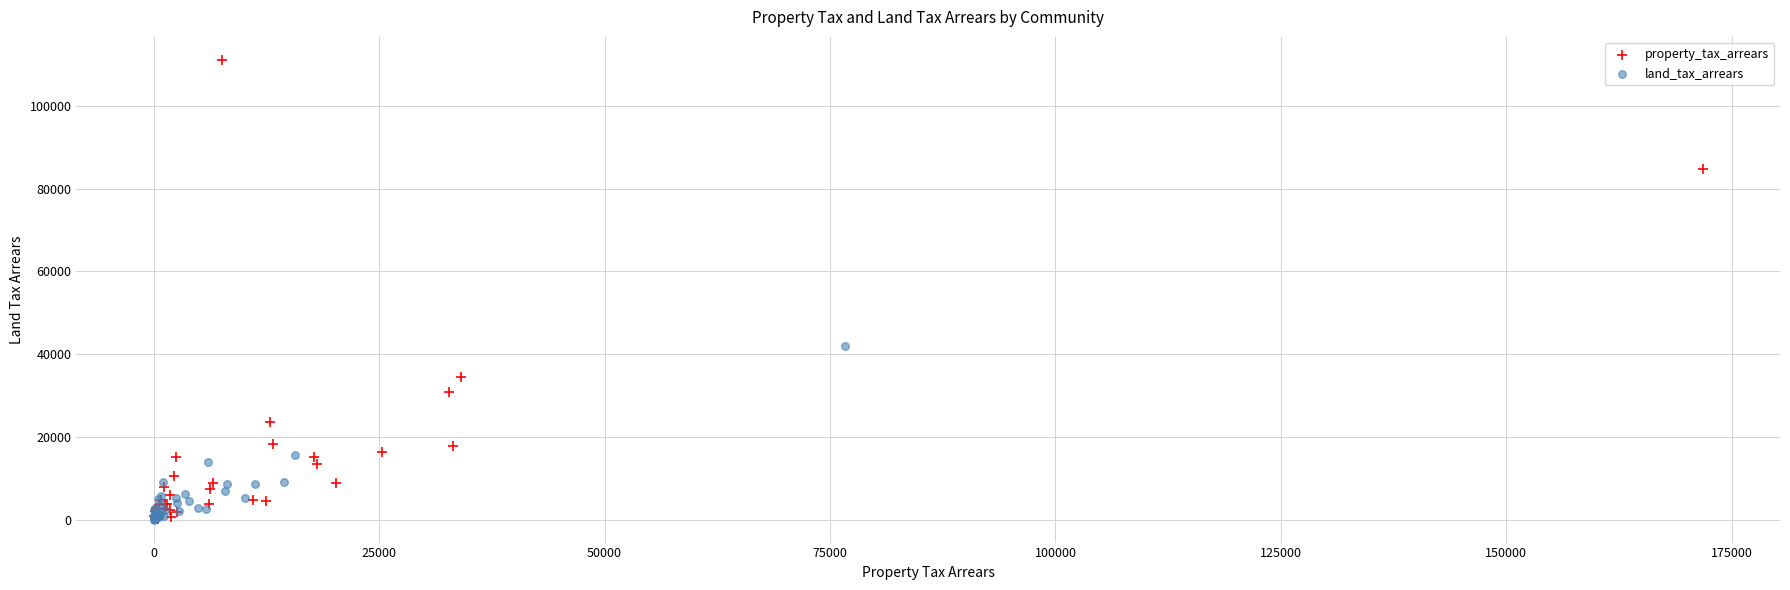

Which series reaches the maximum Y coordinate?

property_tax_arrears